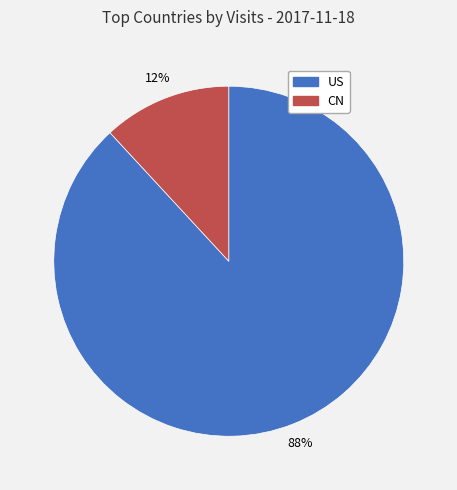

Does US account for over 50% of the chart?

Yes